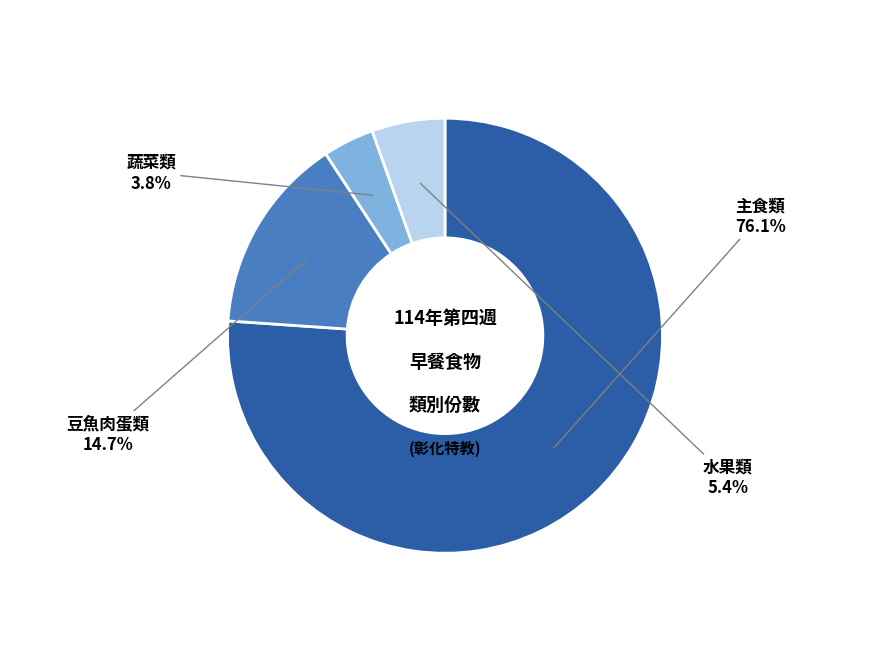

Does any single category account for the majority?

Yes